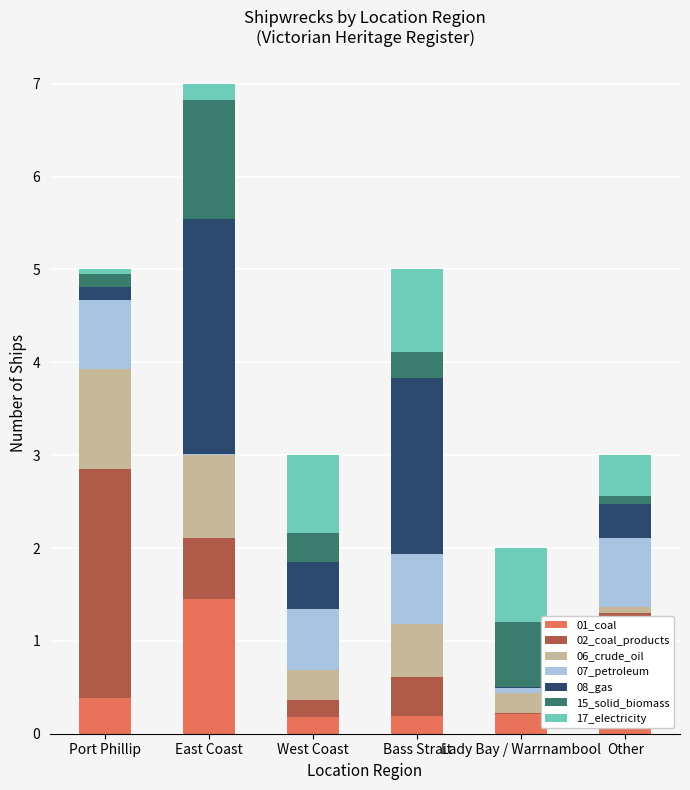

At which category is the sum across all series the highest?

East Coast